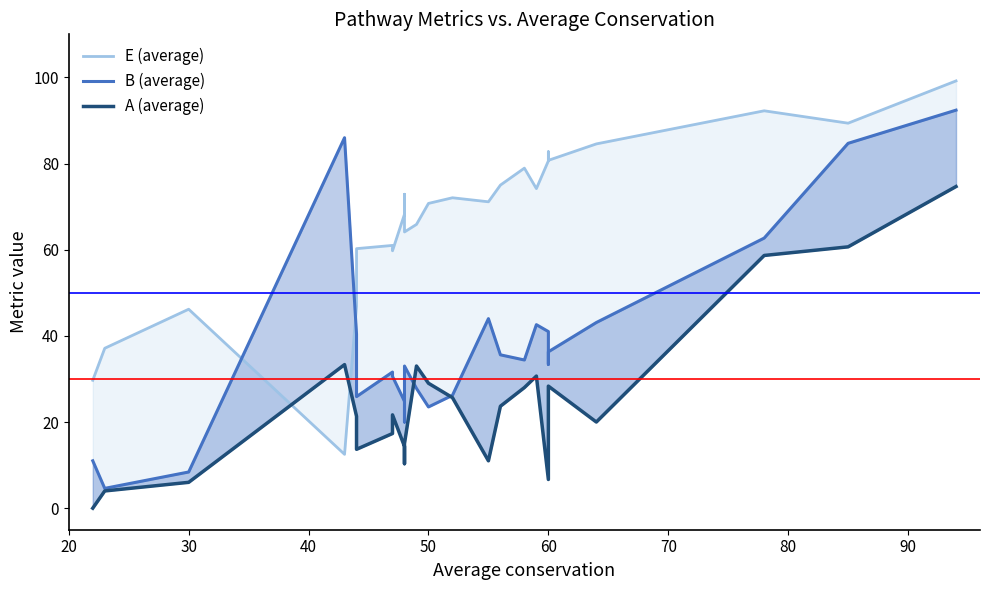

After their last crossing, which series has the higher values: A (average) or E (average)?

E (average)